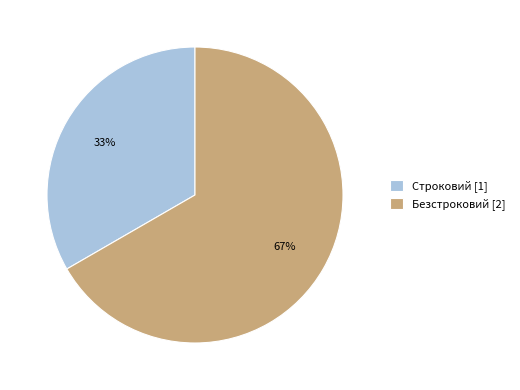

To the nearest percent, what portion does Безстроковий represent?

67%